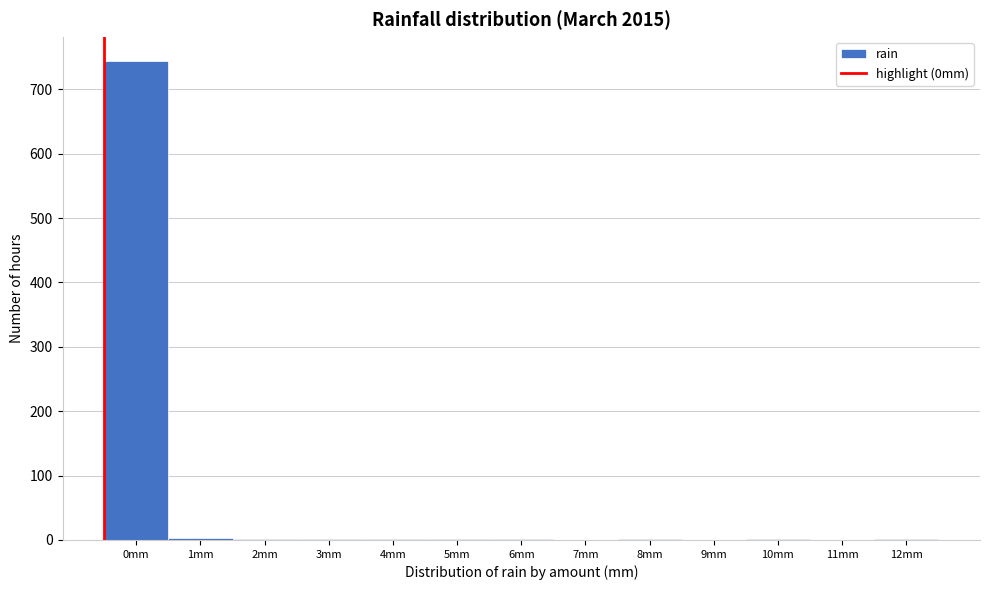

What is the maximum value shown in the chart?

744